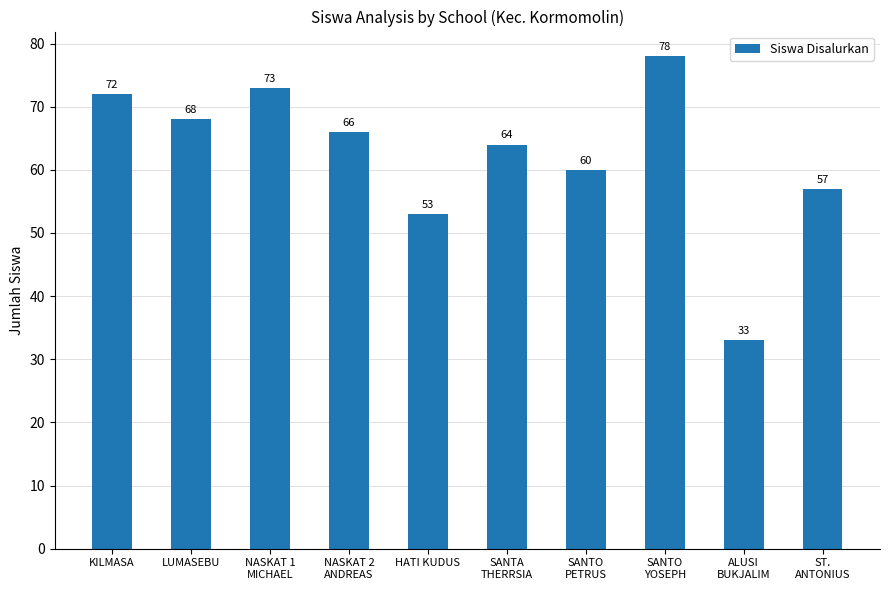

The value at NASKAT 2
ANDREAS is 27. True or false?

False